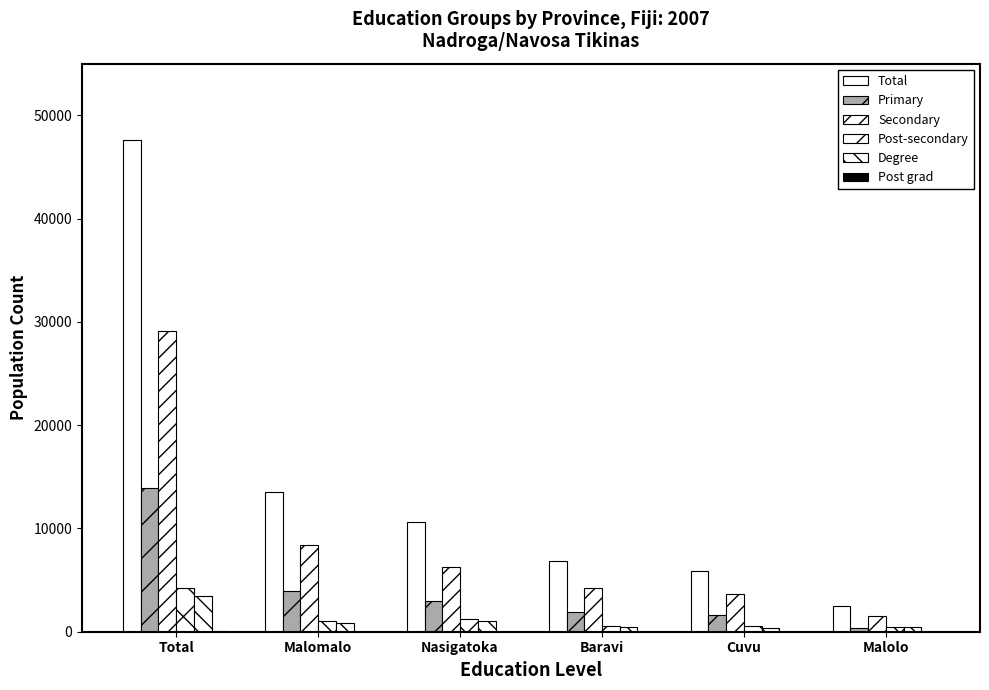

Are the bars horizontal?

No